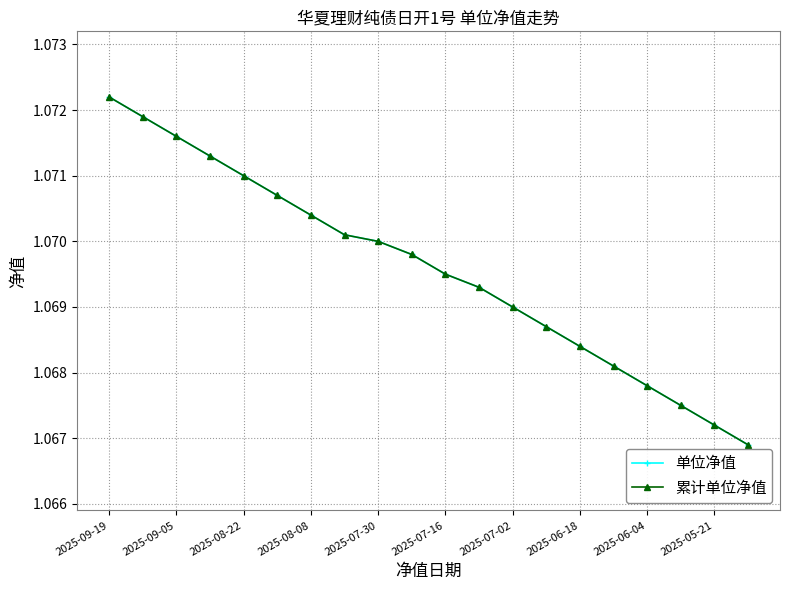

Does the chart have visible grid lines?

Yes